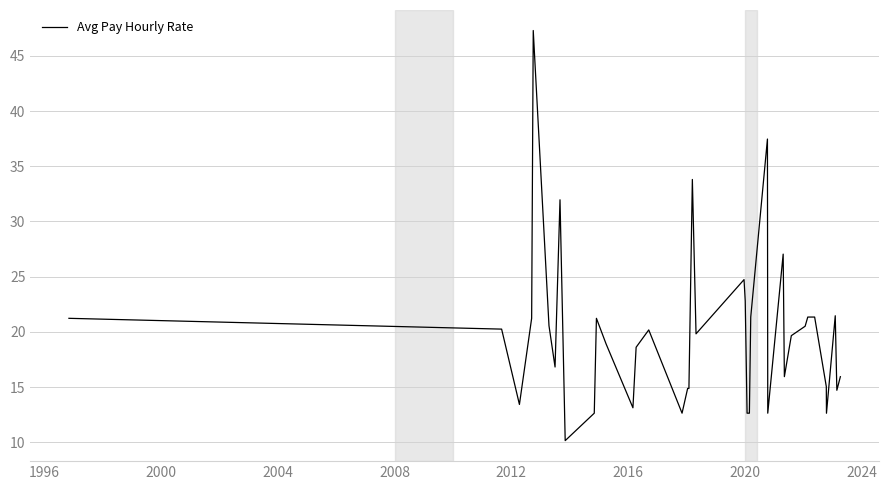

The chart shows a value of 3.2 at 36. True or false?

False